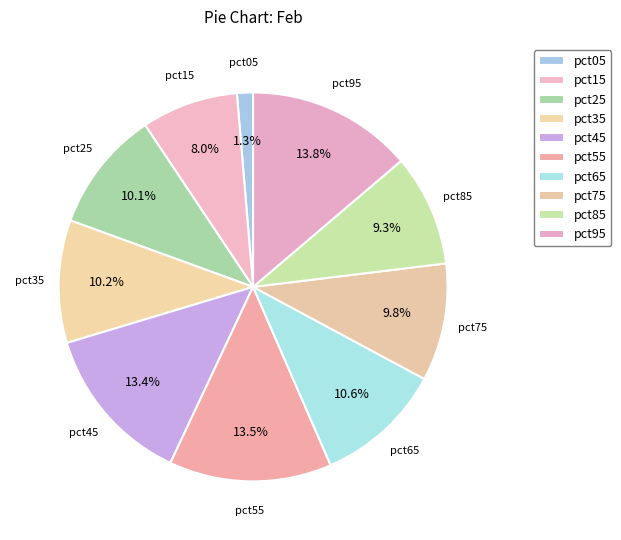

Is there a majority slice in this chart?

No